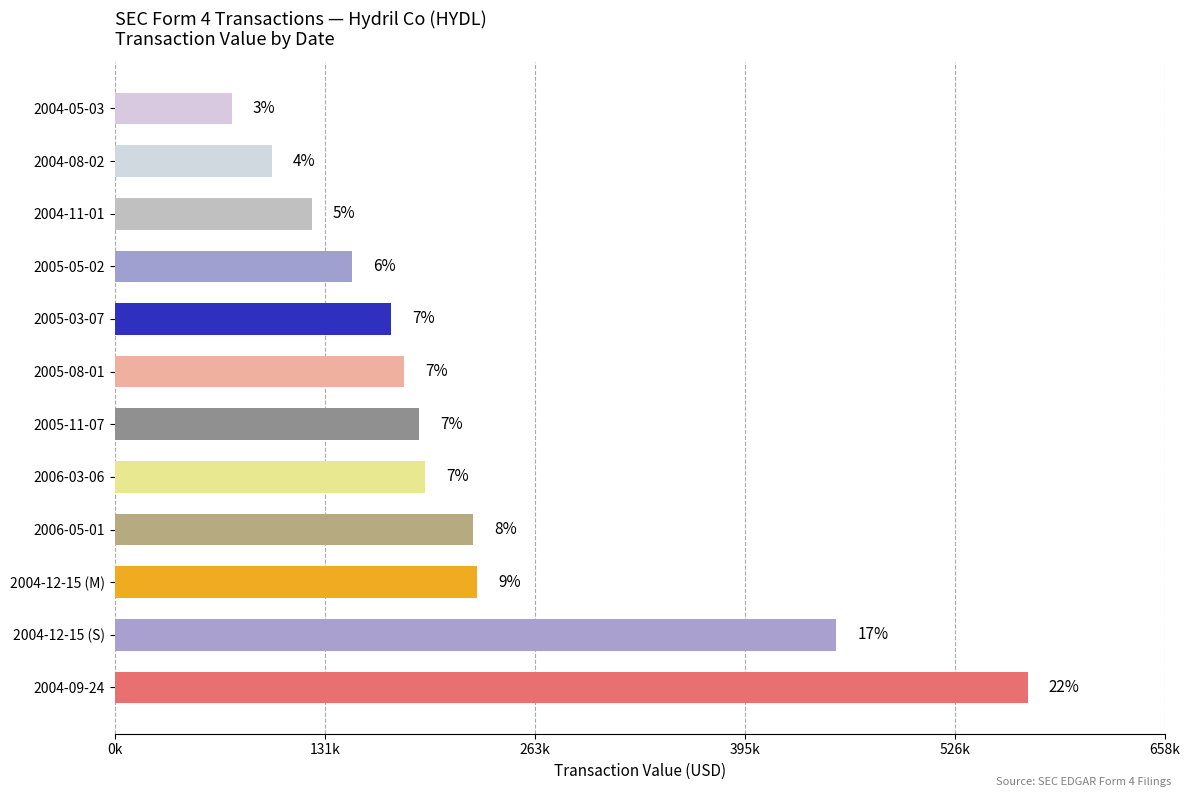

Does the chart contain any negative values?

No